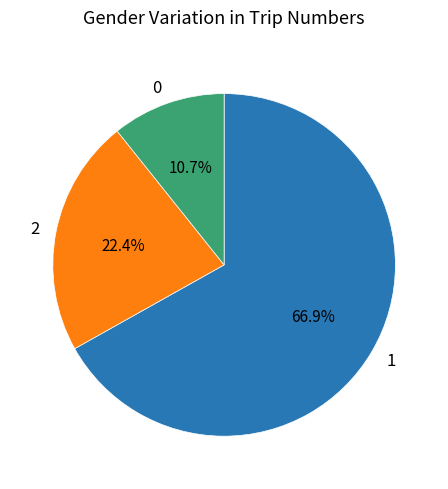

What is the majority slice?

1